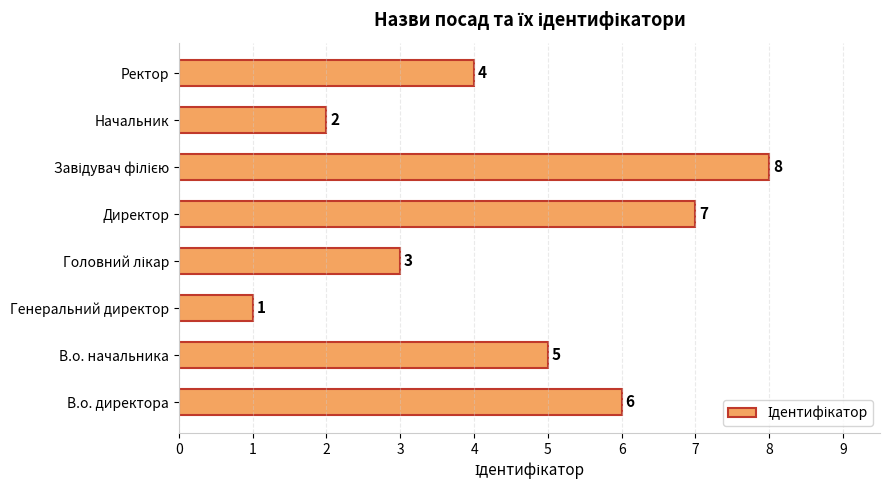

How many categories are shown in the chart?

8